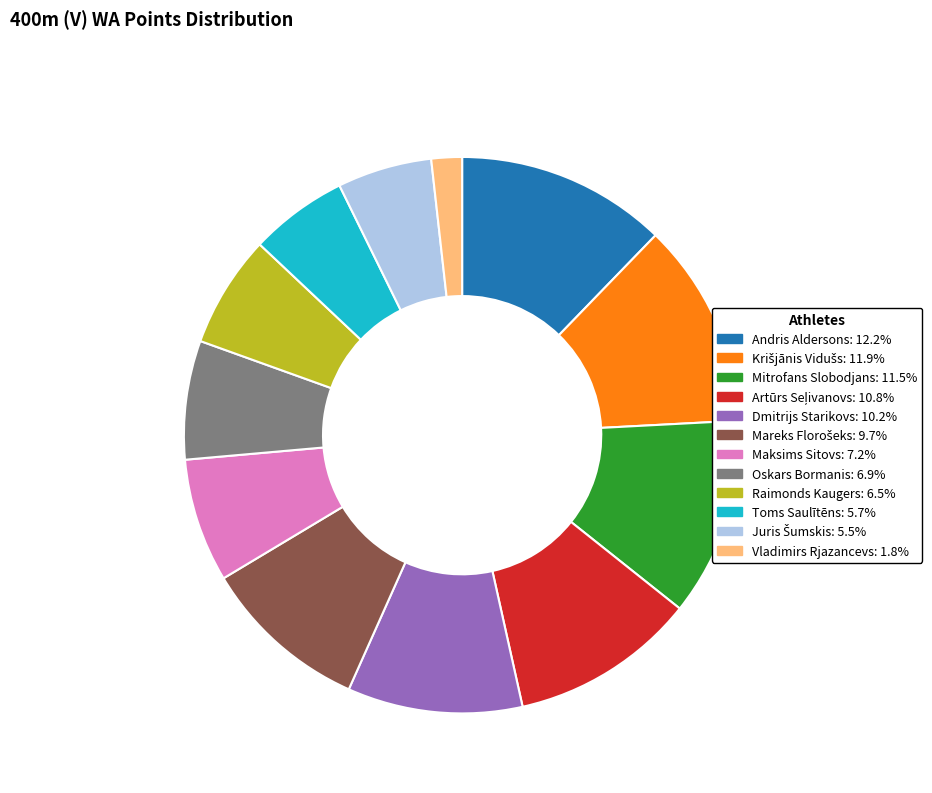

Does Maksims Sitovs represent more than half of the total?

No